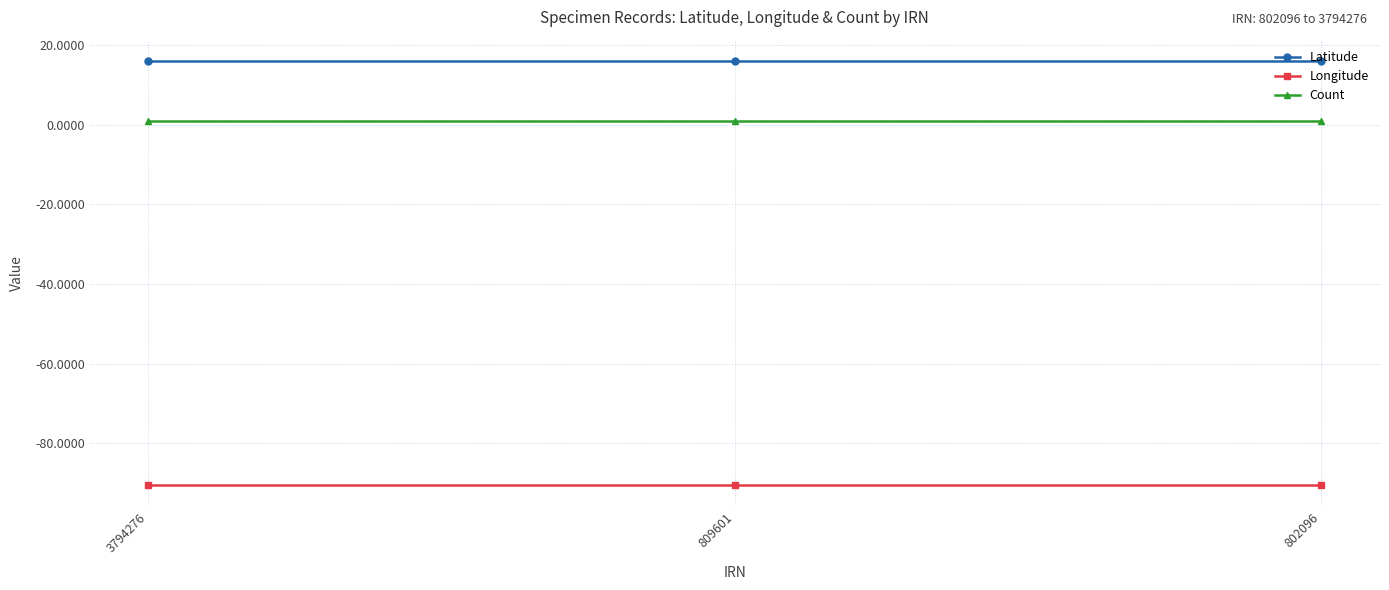

At 802096, list the series in order from smallest to largest.

Longitude, Count, Latitude